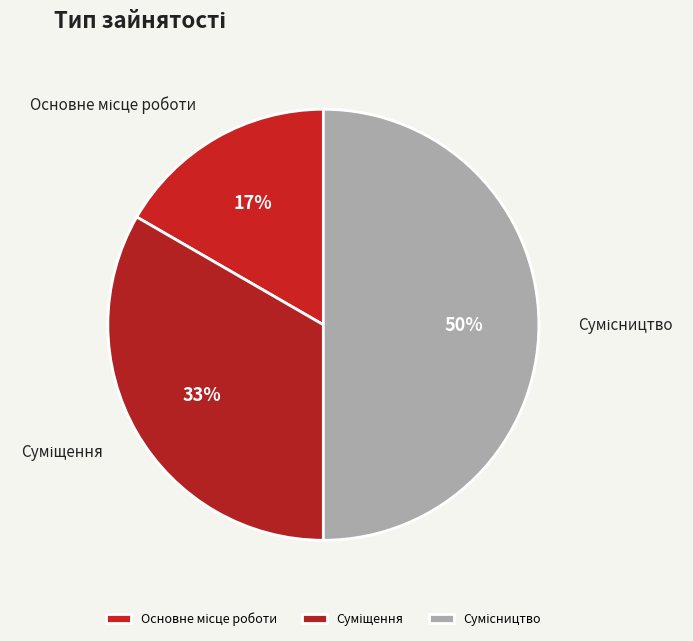

To the nearest percent, what is the average slice percentage?

33%